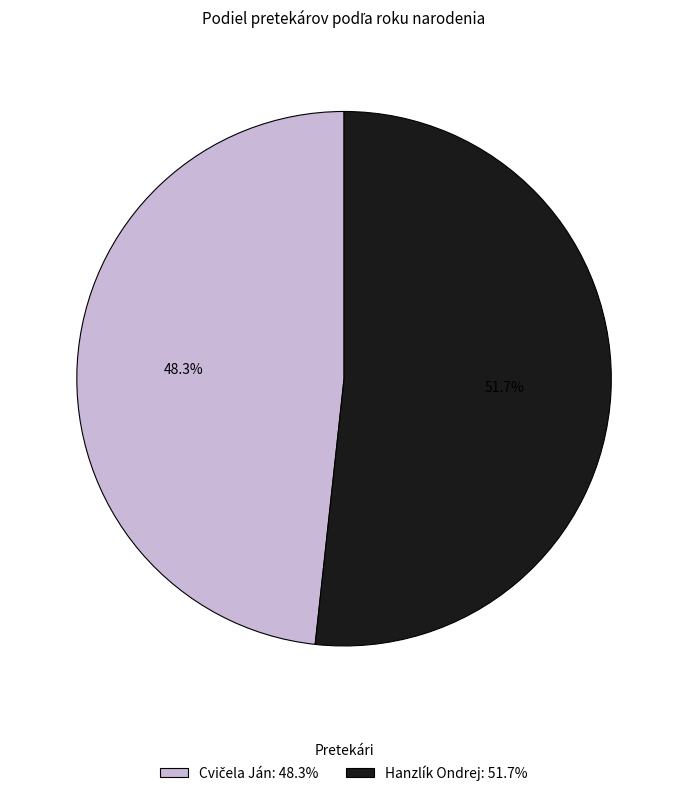

Count the number of slices in the pie.

2